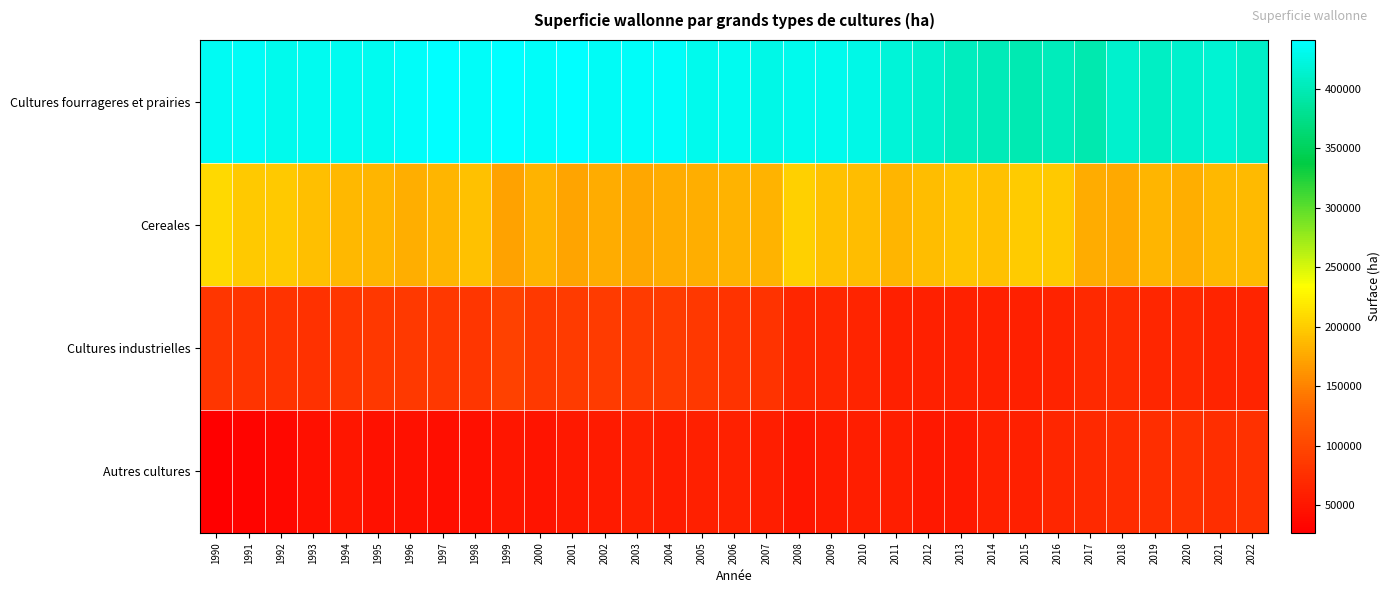

Reading right to left, transcribe all the data shown in this chart.

Cultures fourrageres et prairies: 2022=408985	2021=416651	2020=413699	2019=408220	2018=412873	2017=397325	2016=403439	2015=398062	2014=400839	2013=404509	2012=412509	2011=419374	2010=428114	2009=430334	2008=430704	2007=427542	2006=432549	2005=431163	2004=436573	2003=437257	2002=435989	2001=440141	2000=437354	1999=440237	1998=436487	1997=441234	1996=437477	1995=432771	1994=431580	1993=432824	1992=430363	1991=436293	1990=433785
Cereales: 2022=187615	2021=185576	2020=179738	2019=184843	2018=176164	2017=178619	2016=196927	2015=198618	2014=193106	2013=193841	2012=189614	2011=185032	2010=189743	2009=193253	2008=202688	2007=182465	2006=183809	2005=179163	2004=178459	2003=174432	2002=178086	2001=173582	2000=183676	1999=172328	1998=192484	1997=183955	1996=179799	1995=185157	1994=185566	1993=190506	1992=197670	1991=197611	1990=209110
Cultures industrielles: 2022=64671	2021=64553	2020=67400	2019=66060	2018=71276	2017=69351	2016=63800	2015=60458	2014=60404	2013=61032	2012=59166	2011=60667	2010=64131	2009=66144	2008=66586	2007=79201	2006=79042	2005=84609	2004=87386	2003=87588	2002=87042	2001=88143	2000=86535	1999=93245	1998=82306	1997=84522	1996=86569	1995=84778	1994=81859	1993=78565	1992=78771	1991=81398	1990=83080
Autres cultures: 2022=77656	2021=73843	2020=78525	2019=74592	2018=73656	2017=70132	2016=65927	2015=60389	2014=60401	2013=54224	2012=52523	2011=57580	2010=58897	2009=55001	2008=49874	2007=58633	2006=61412	2005=60611	2004=57354	2003=59953	2002=55450	2001=52800	2000=49160	1999=50750	1998=42979	1997=41897	1996=45481	1995=45991	1994=49494	1993=44136	1992=35557	1991=31925	1990=26768